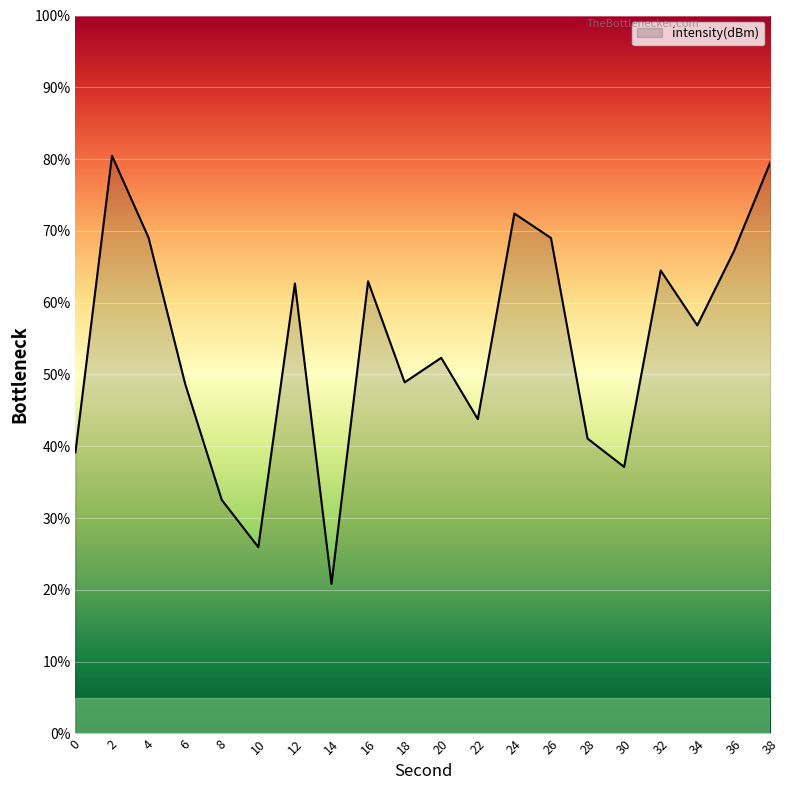

What is the greatest value displayed?

80.5